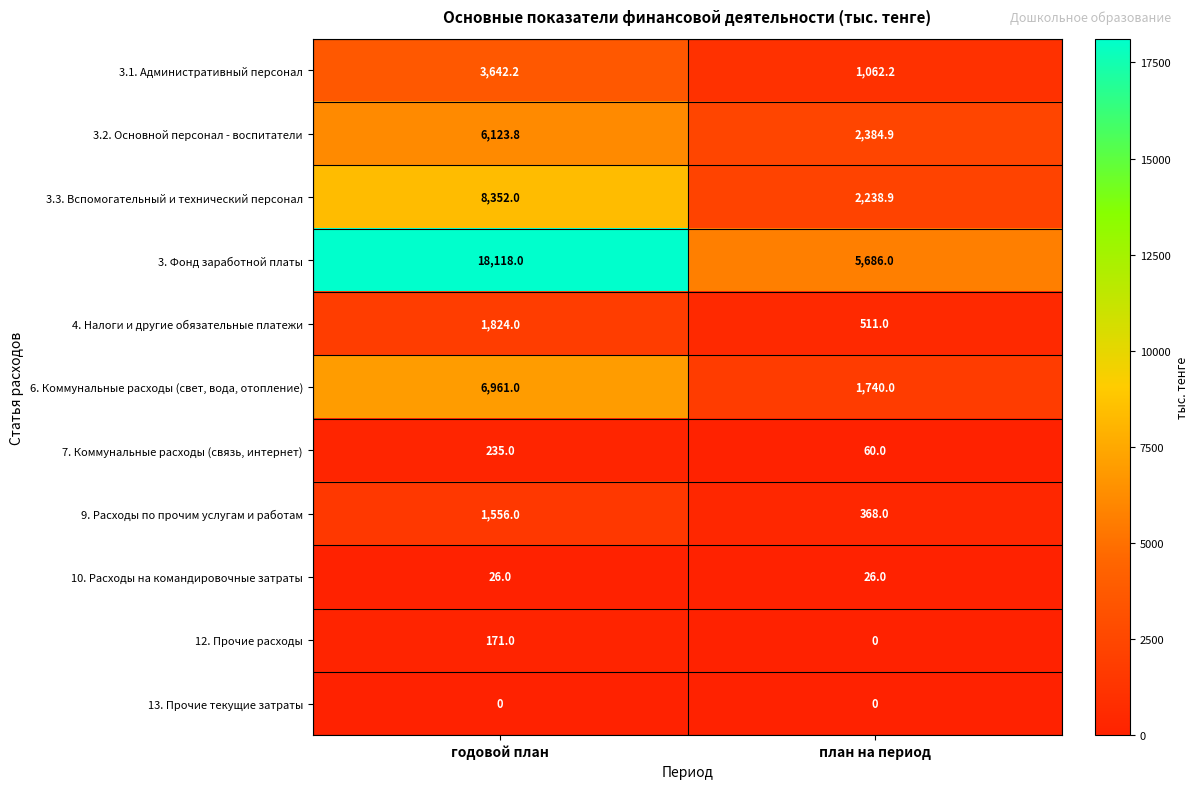

Reading left to right, what are all the values shown in this chart?

3.1. Административный персонал: 3642.2	1062.2
3.2. Основной персонал - воспитатели: 6123.8	2384.9
3.3. Вспомогательный и технический персонал: 8352.0	2238.9
3. Фонд заработной платы: 18118.0	5686.0
4. Налоги и другие обязательные платежи: 1824.0	511.0
6. Коммунальные расходы (свет, вода, отопление): 6961.0	1740.0
7. Коммунальные расходы (связь, интернет): 235.0	60.0
9. Расходы по прочим услугам и работам: 1556.0	368.0
10. Расходы на командировочные затраты: 26.0	26.0
12. Прочие расходы: 171.0	0.0
13. Прочие текущие затраты: 0.0	0.0